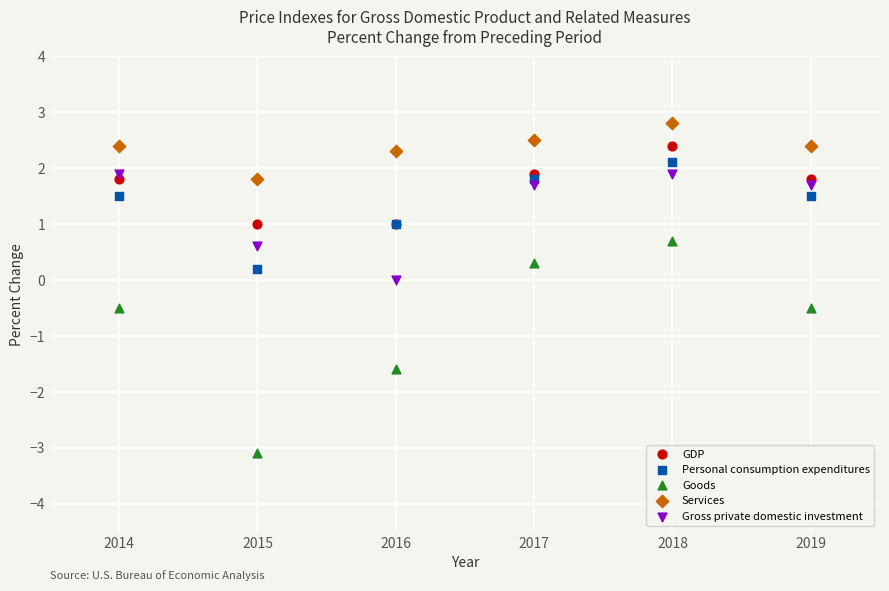

Which series reaches the minimum Y coordinate?

Goods